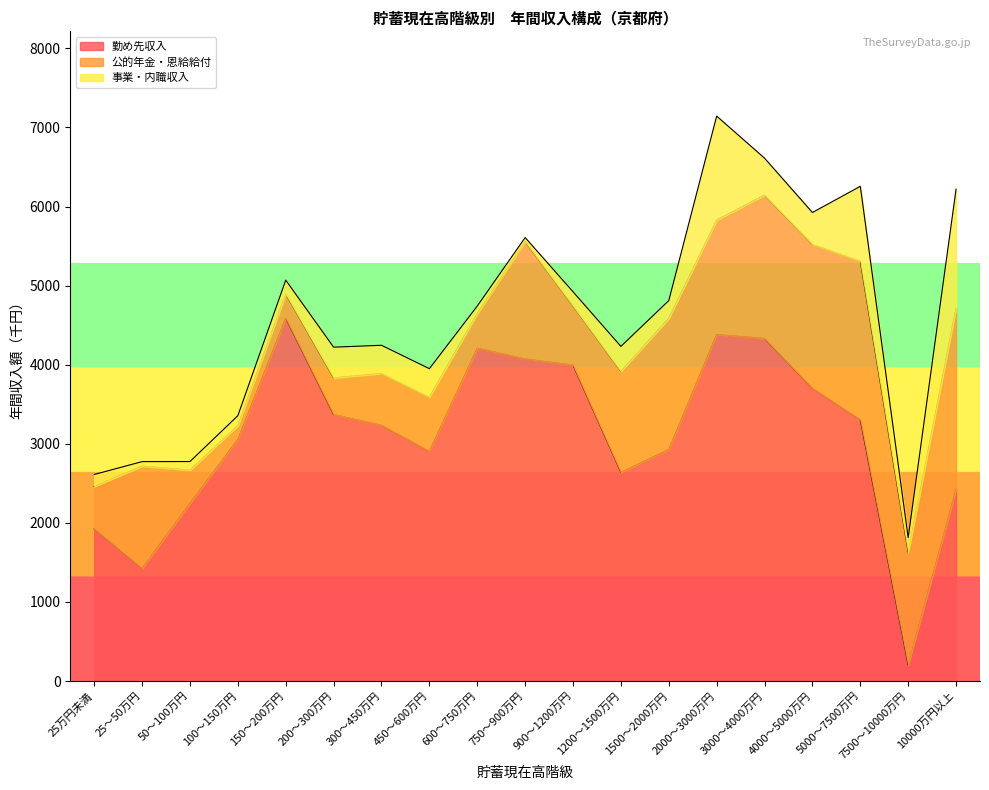

How many values in the 事業・内職収入 series are below 225?

9